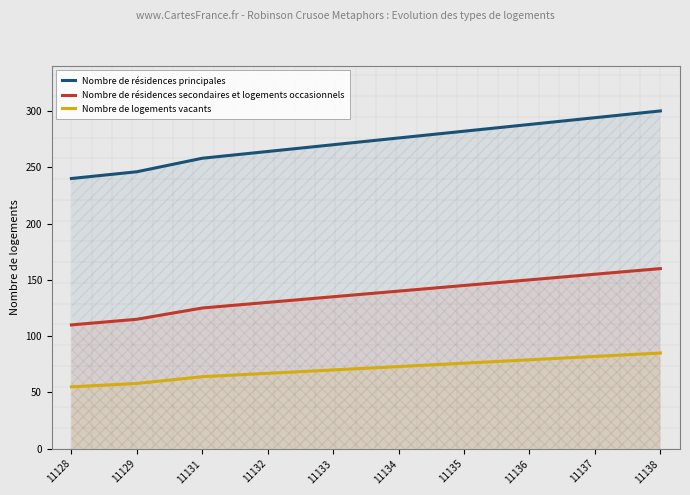

Reading left to right, list all the values displayed in this chart.

Nombre de résidences principales: 11128=240	11129=246	11131=258	11132=264	11133=270	11134=276	11135=282	11136=288	11137=294	11138=300
Nombre de résidences secondaires et logements occasionnels: 11128=110	11129=115	11131=125	11132=130	11133=135	11134=140	11135=145	11136=150	11137=155	11138=160
Nombre de logements vacants: 11128=55	11129=58	11131=64	11132=67	11133=70	11134=73	11135=76	11136=79	11137=82	11138=85